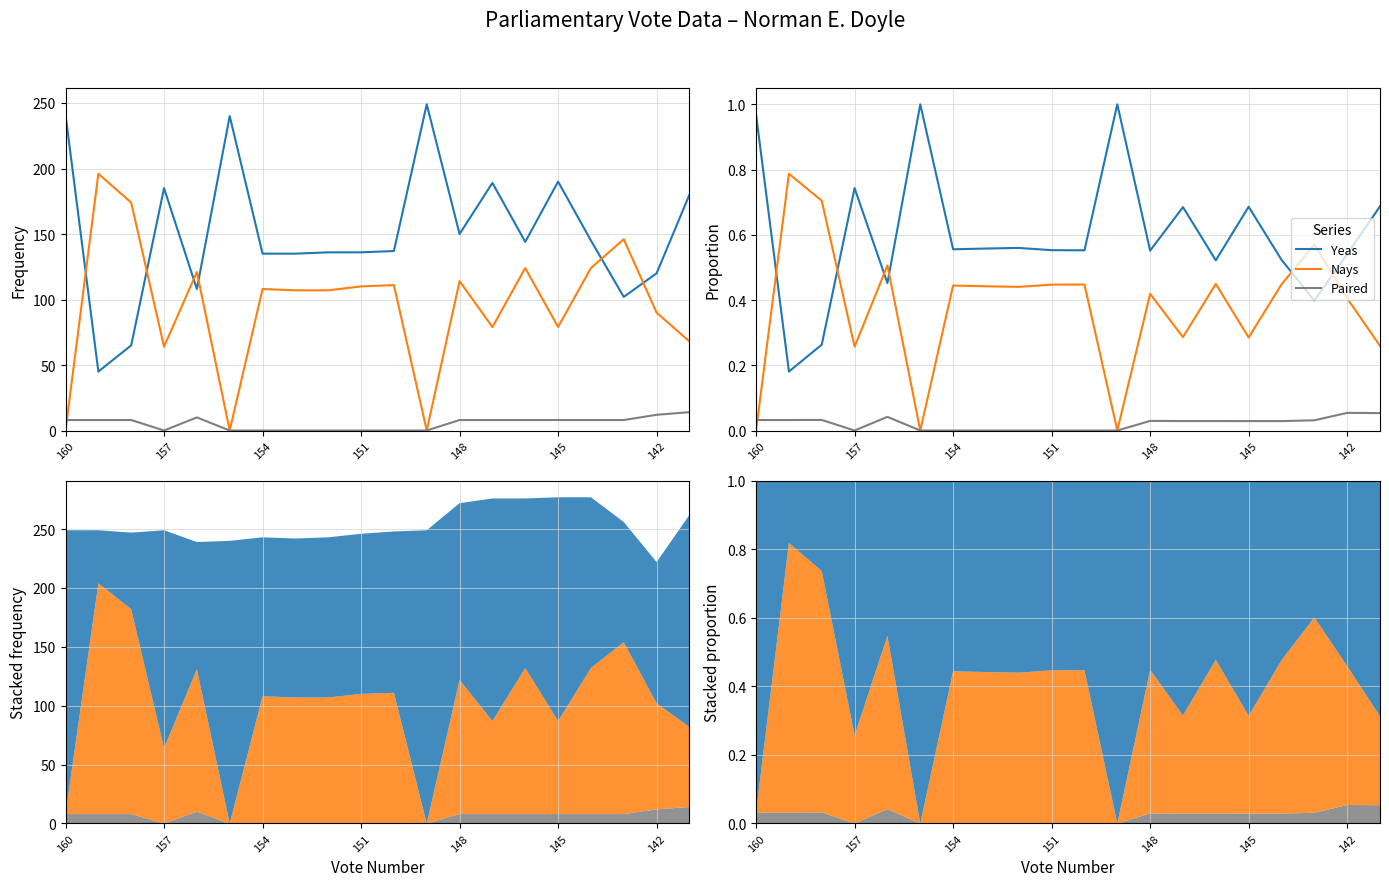

Which series has the largest total across all categories?

Yeas